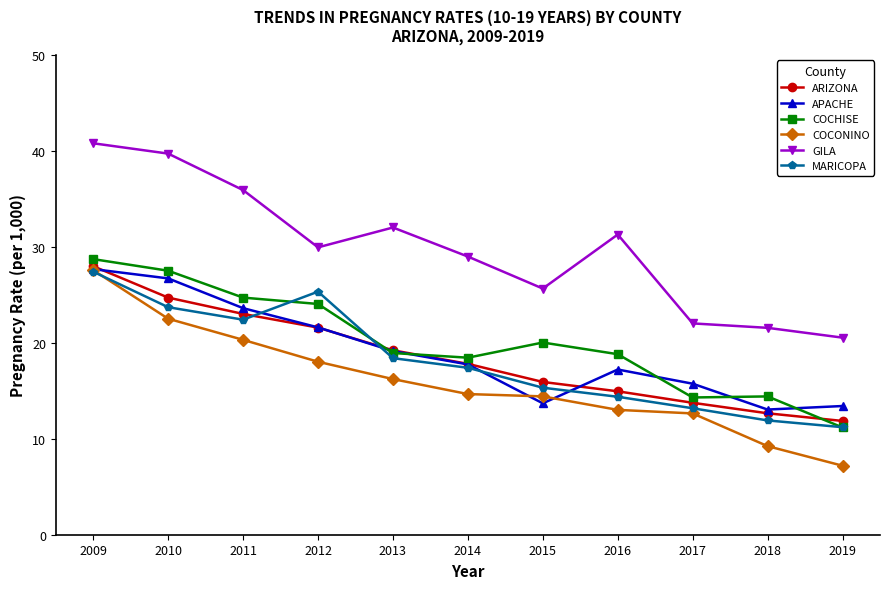

Which series has the largest total across all categories?

GILA